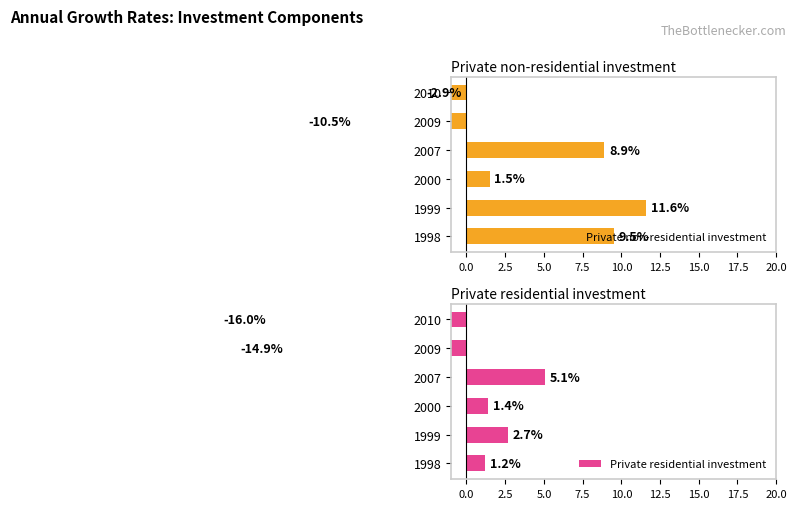

Are the bars grouped side by side (vs. stacked)?

Yes